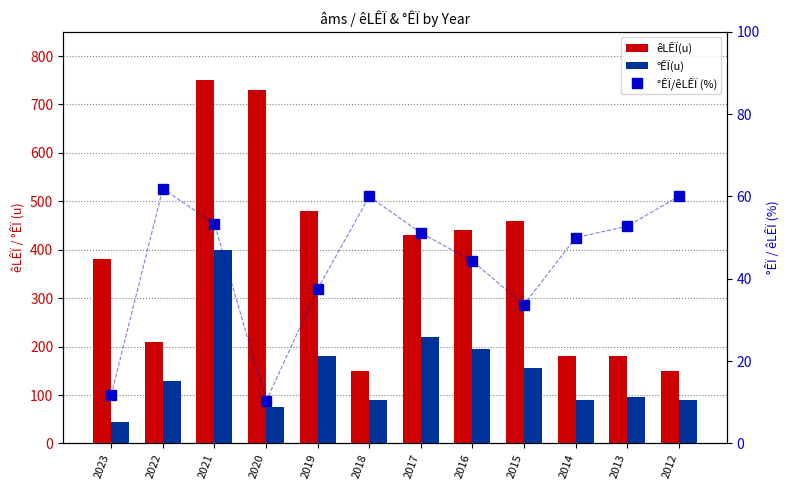

Which series has the widest spread of values?

êLÊÏ(u)